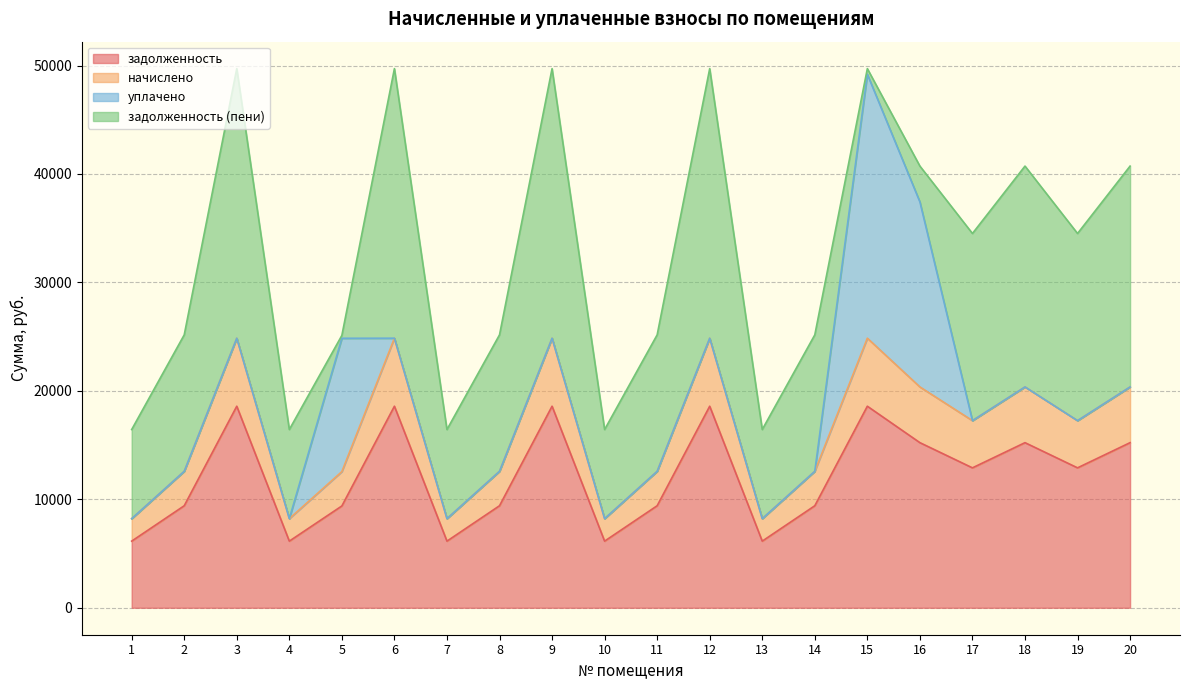

At which label does начислено first exceed 17256?

3